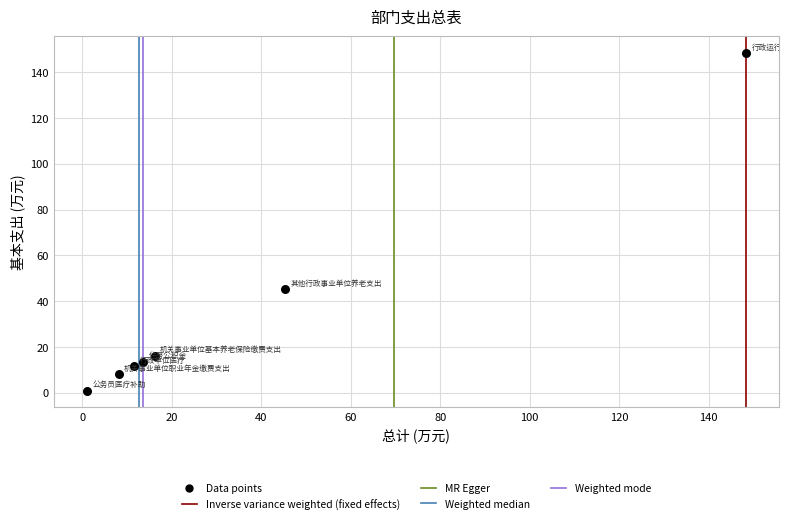

What Y value in the scatter plot is closest to 74?

45.4